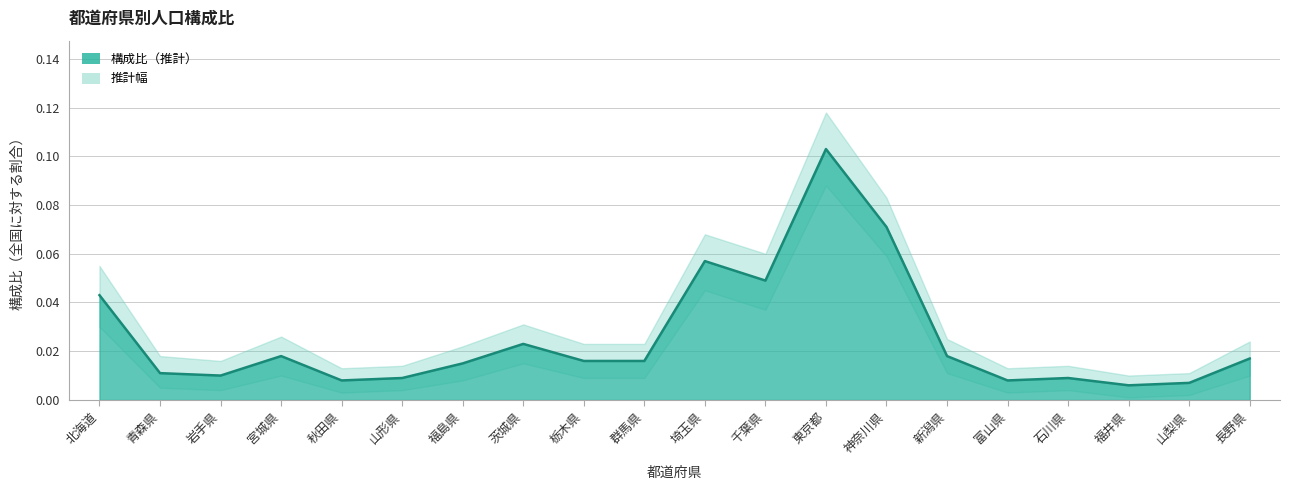

Reading left to right, list all the values displayed in this chart.

北海道=0.0	青森県=0.0	岩手県=0.0	宮城県=0.0	秋田県=0.0	山形県=0.0	福島県=0.0	茨城県=0.0	栃木県=0.0	群馬県=0.0	埼玉県=0.1	千葉県=0.0	東京都=0.1	神奈川県=0.1	新潟県=0.0	富山県=0.0	石川県=0.0	福井県=0.0	山梨県=0.0	長野県=0.0